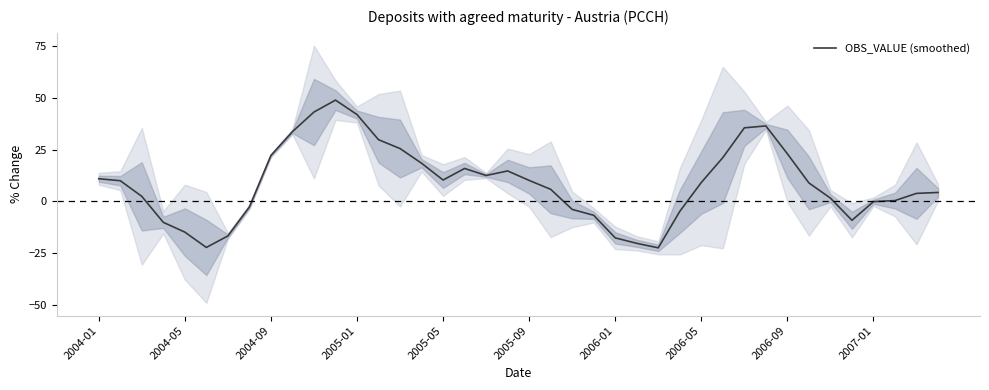

Count the number of values greater than 9.

20